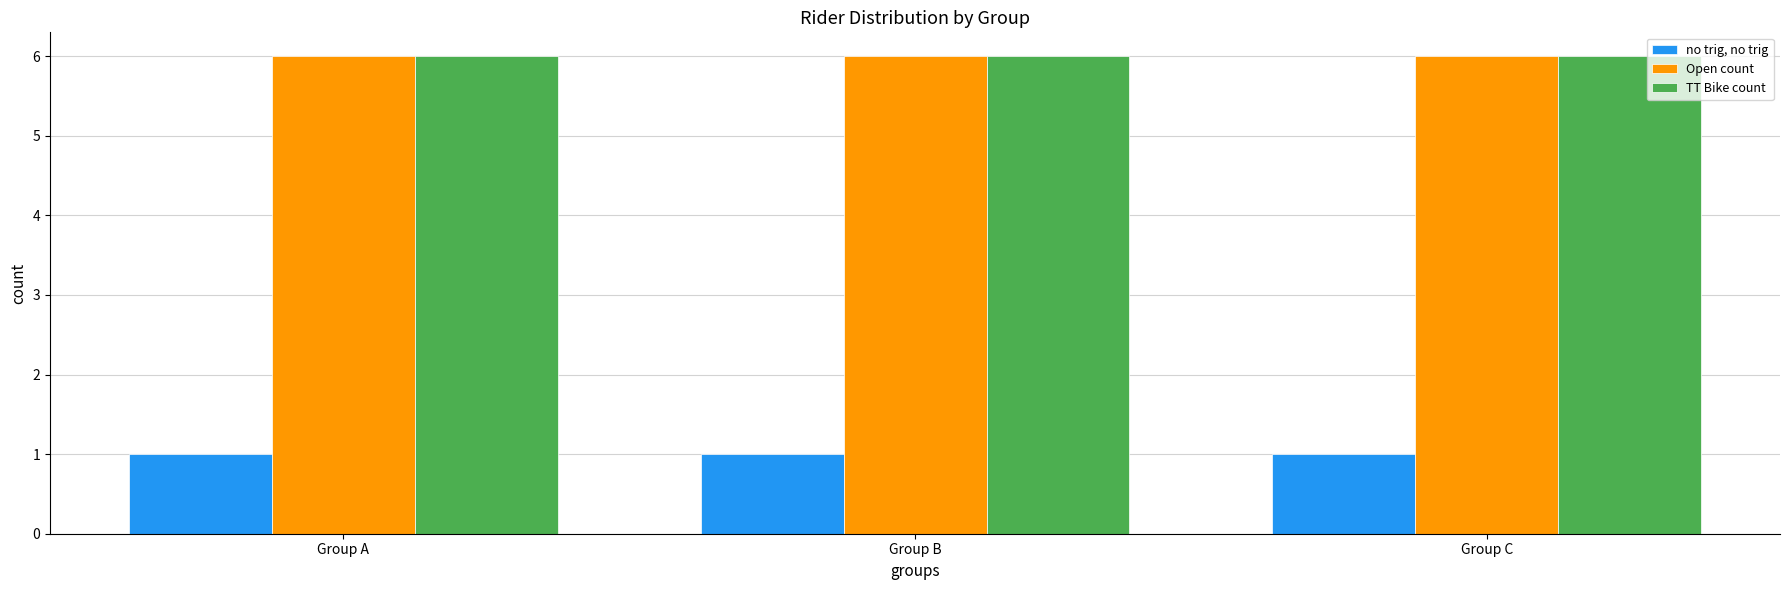

Reading left to right, extract all data points from this chart.

no trig, no trig: 1	1	1
Open count: 6	6	6
TT Bike count: 6	6	6